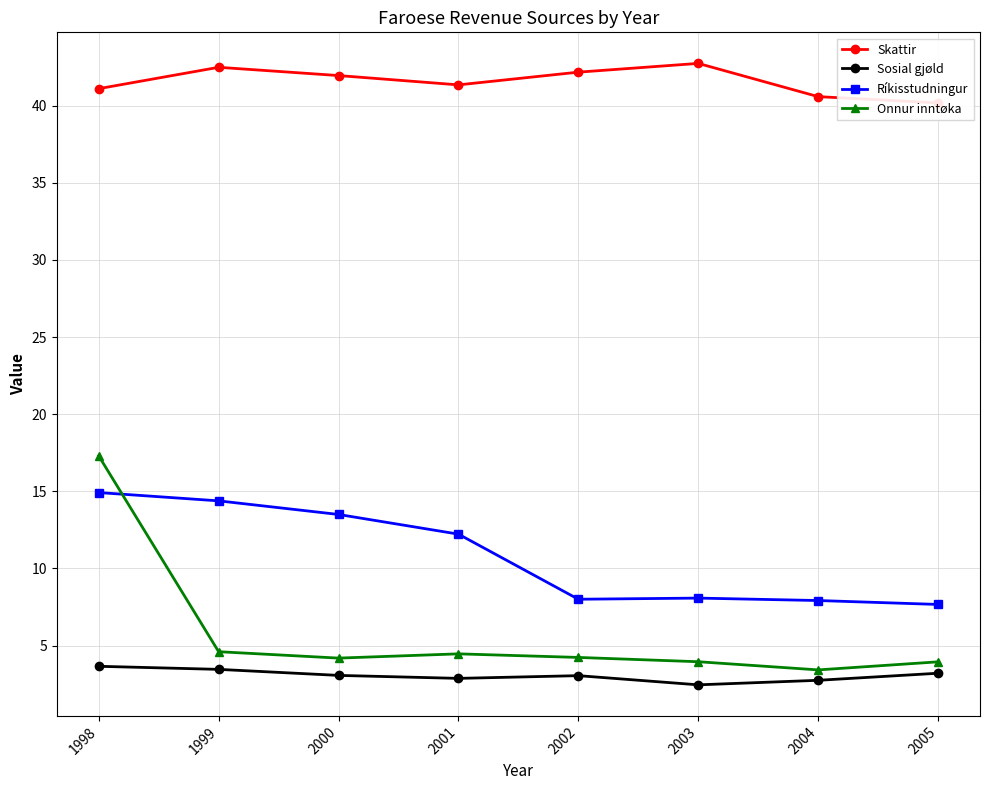

What is the difference between the maximum and minimum values in the Sosial gjøld series?

1.2